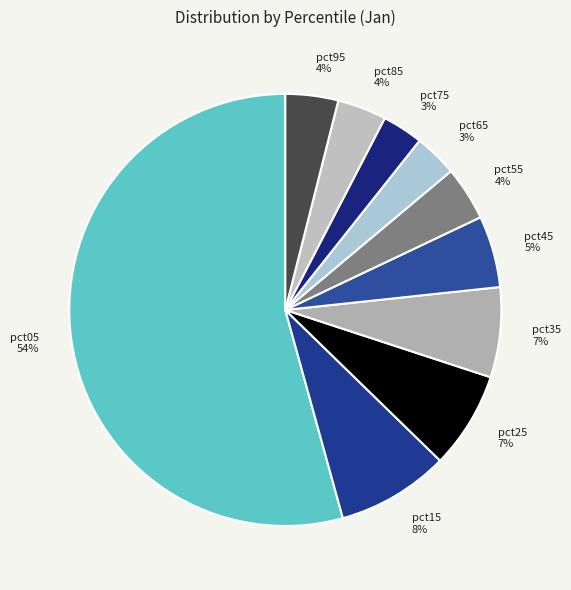

To the nearest percent, what is the difference between the pct75 and pct35 slice percentages?

4%